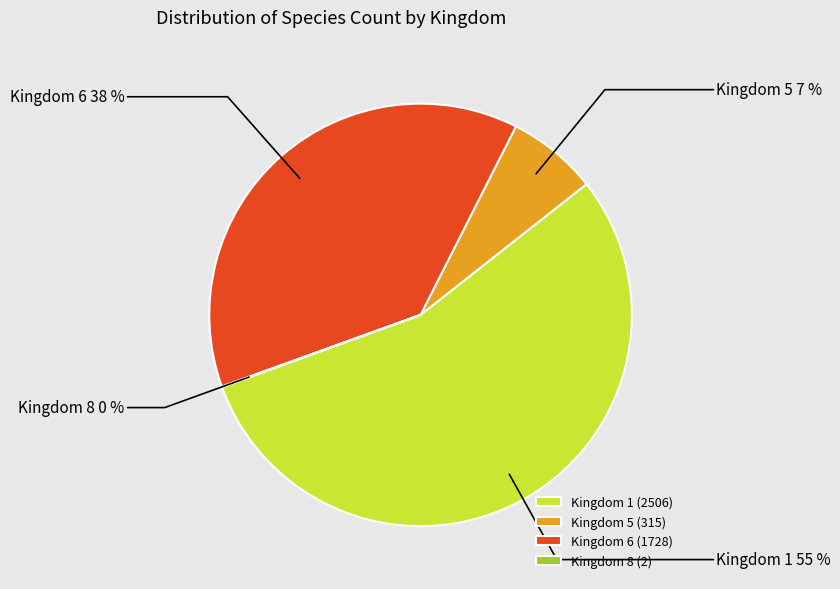

To the nearest percent, what is the difference between the largest and smallest slice percentages?

55%